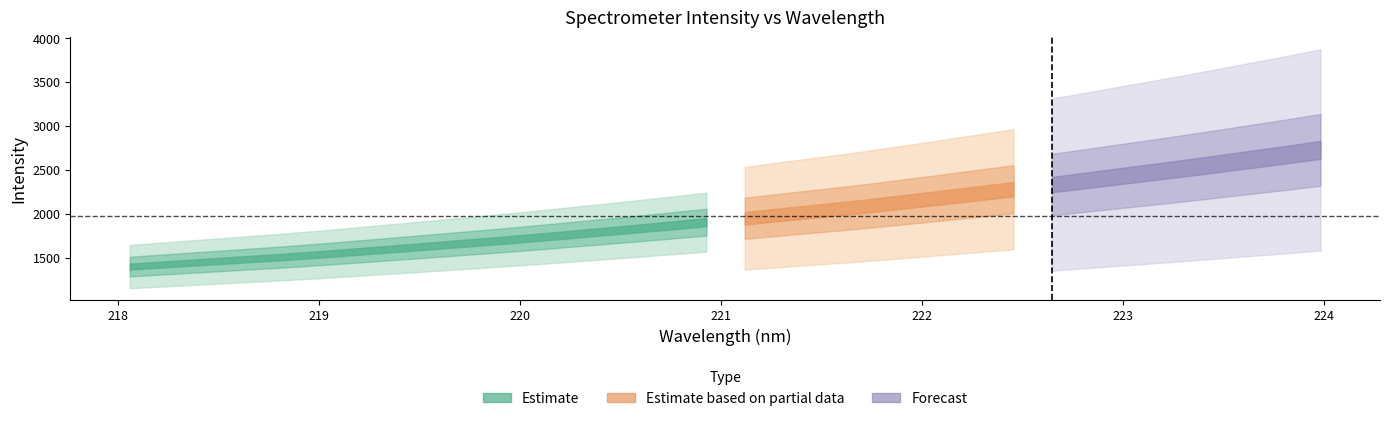

Which series has the largest total across all categories?

Estimate